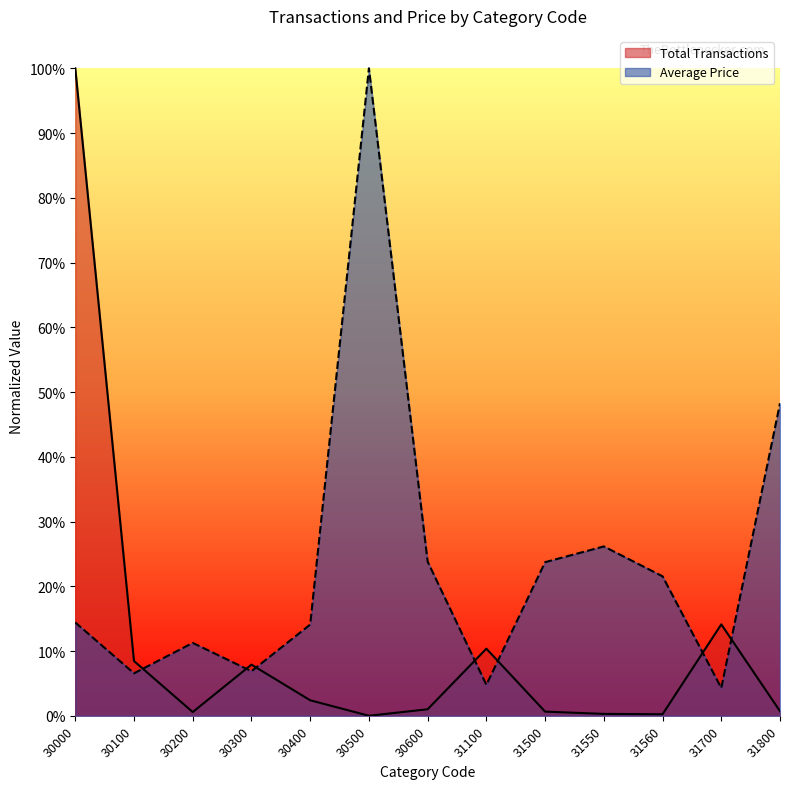

What is the difference between the second highest and second lowest values in the Average Price series?

0.4